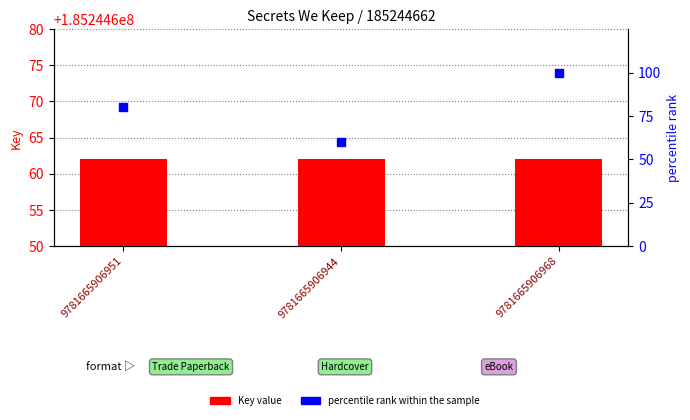

Which series contains the highest Y value?

Key value